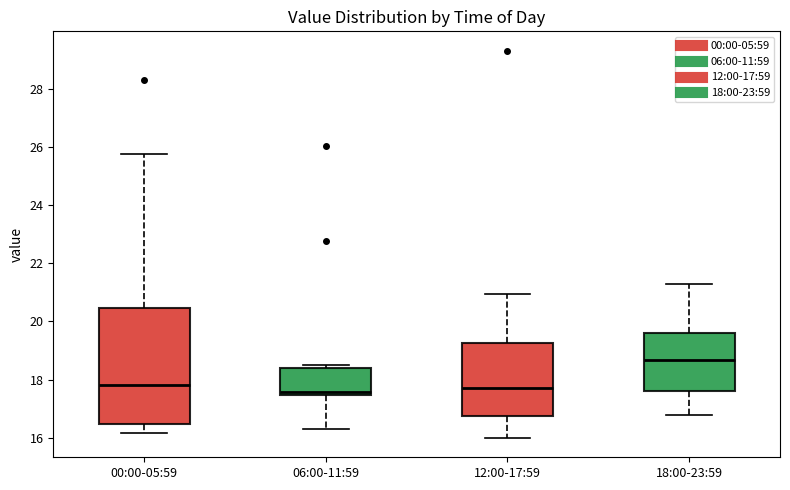

Reading left to right, read every box against the y-axis: the position of its median line, the range the box covers, and the ends of its whiskers. The values are not printed on the chart, so give them approximately, as read against the axis.

00:00-05:59: median 17.8, box 16.4 to 20.4, whiskers 16.2 to 25.8
06:00-11:59: median 17.6, box 17.4 to 18.4, whiskers 16.4 to 18.6
12:00-17:59: median 17.8, box 16.8 to 19.2, whiskers 16.0 to 21.0
18:00-23:59: median 18.6, box 17.6 to 19.6, whiskers 16.8 to 21.4